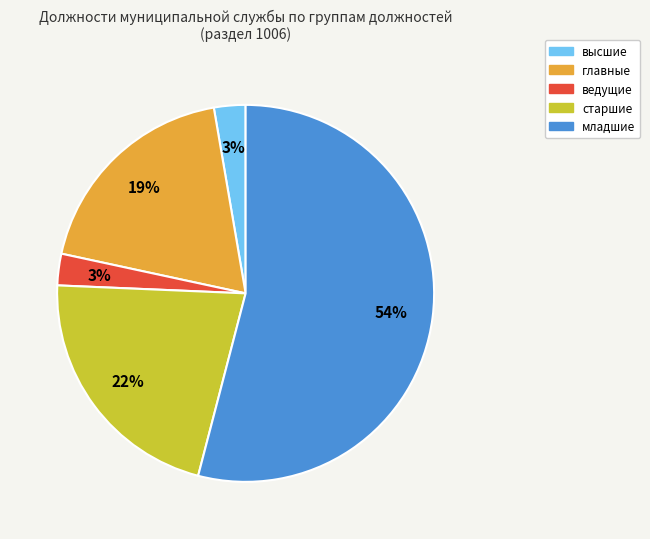

Do высшие and главные together represent more than half of the pie?

No